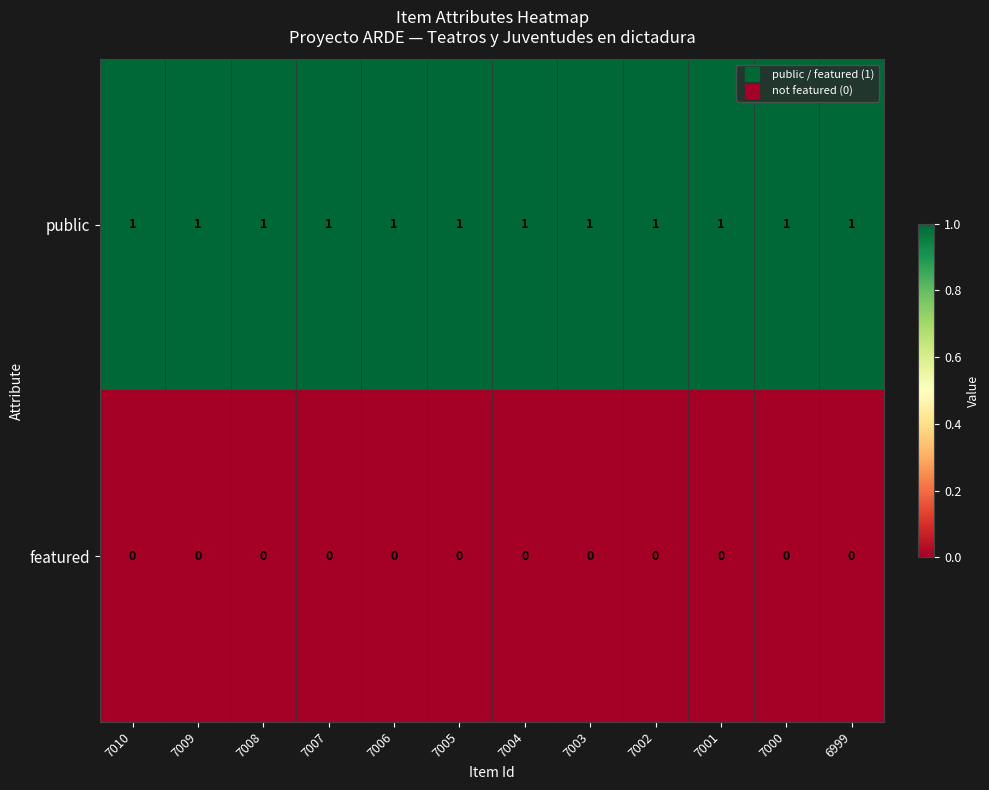

At how many categories does at least one series exceed 0?

12